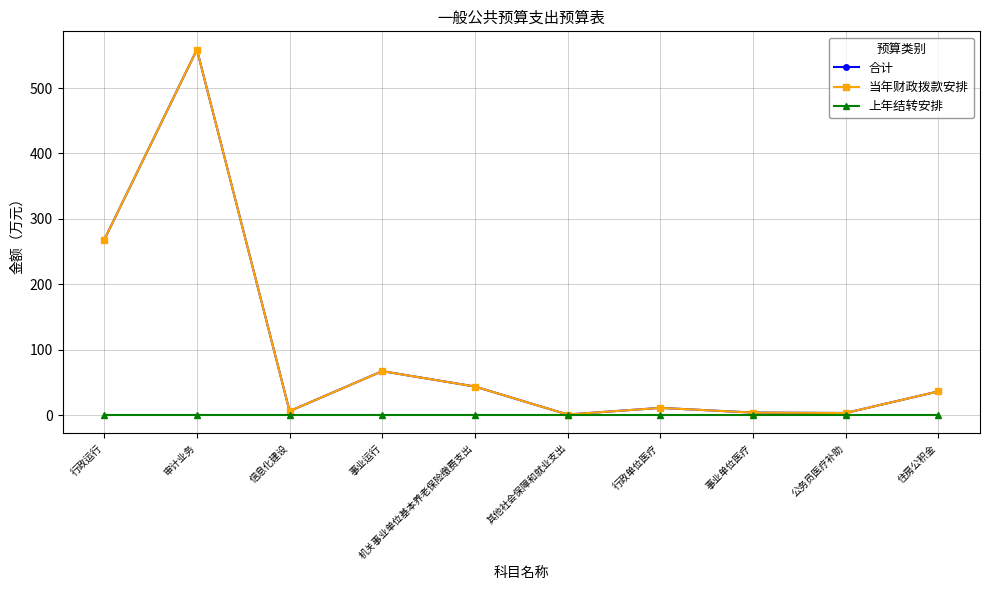

Which series has the largest total across all categories?

合计